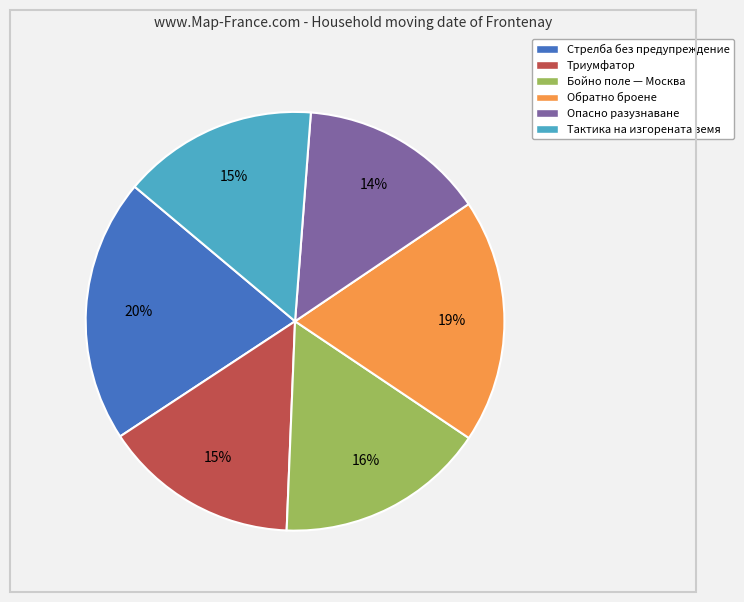

To the nearest percent, what percentage of the pie is Обратно броене?

19%